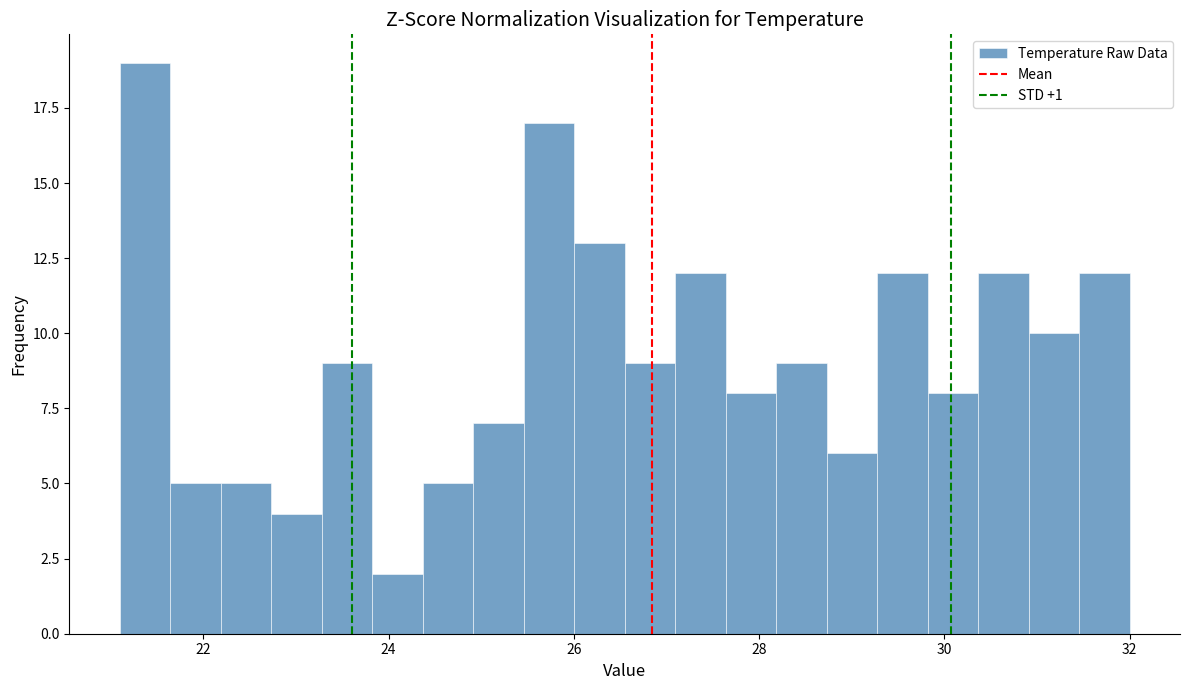

Read against the x-axis, roughly where is the centre of the tallest bar?

21.4